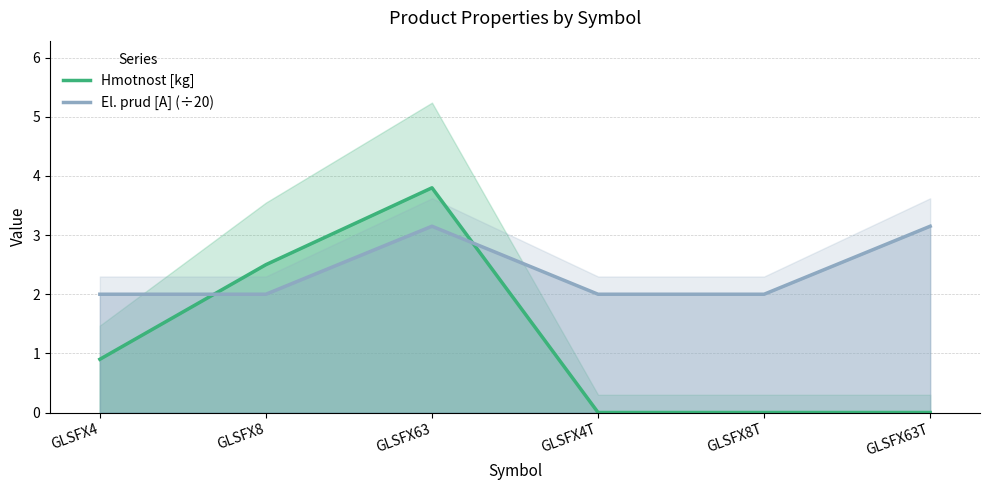

Count the El. prud [A] (÷20) values in the range 2 to 3.

4